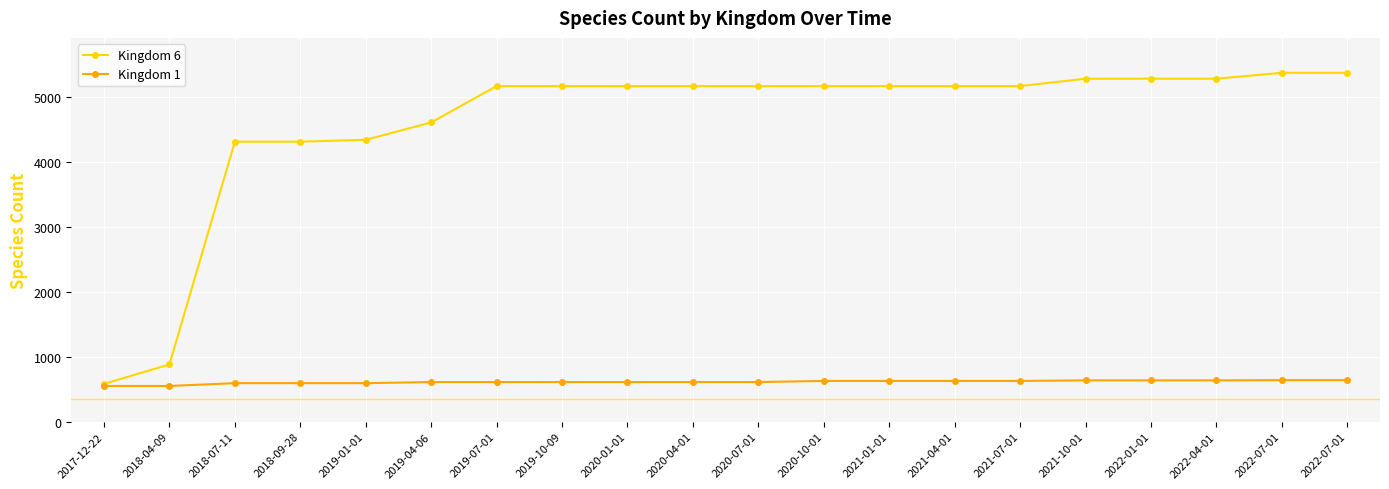

What is the label of the 12th point from the right?

2020-01-01